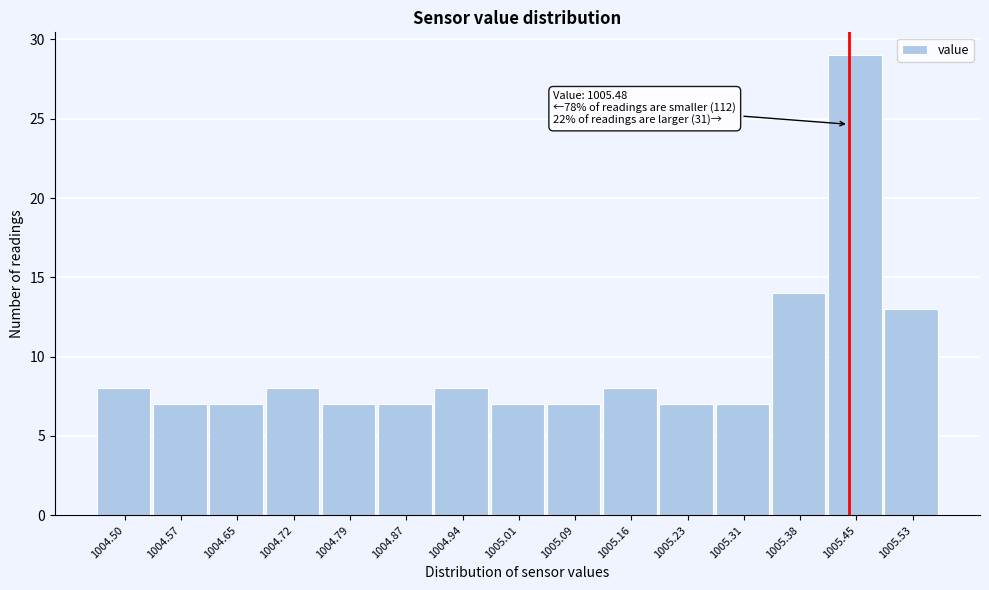

Reading right to left, transcribe all the data shown in this chart.

13	29	14	7	7	8	7	7	8	7	7	8	7	7	8